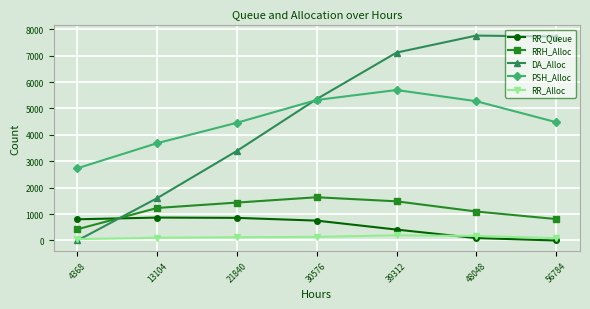

At 39312, list the series in order from largest to smallest.

DA_Alloc, PSH_Alloc, RRH_Alloc, RR_Queue, RR_Alloc